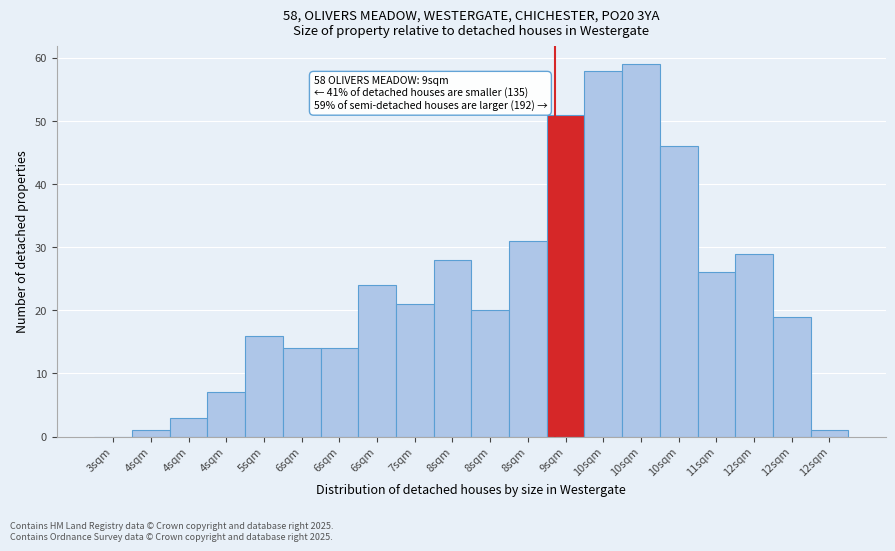

Count the number of data series in this chart.

1